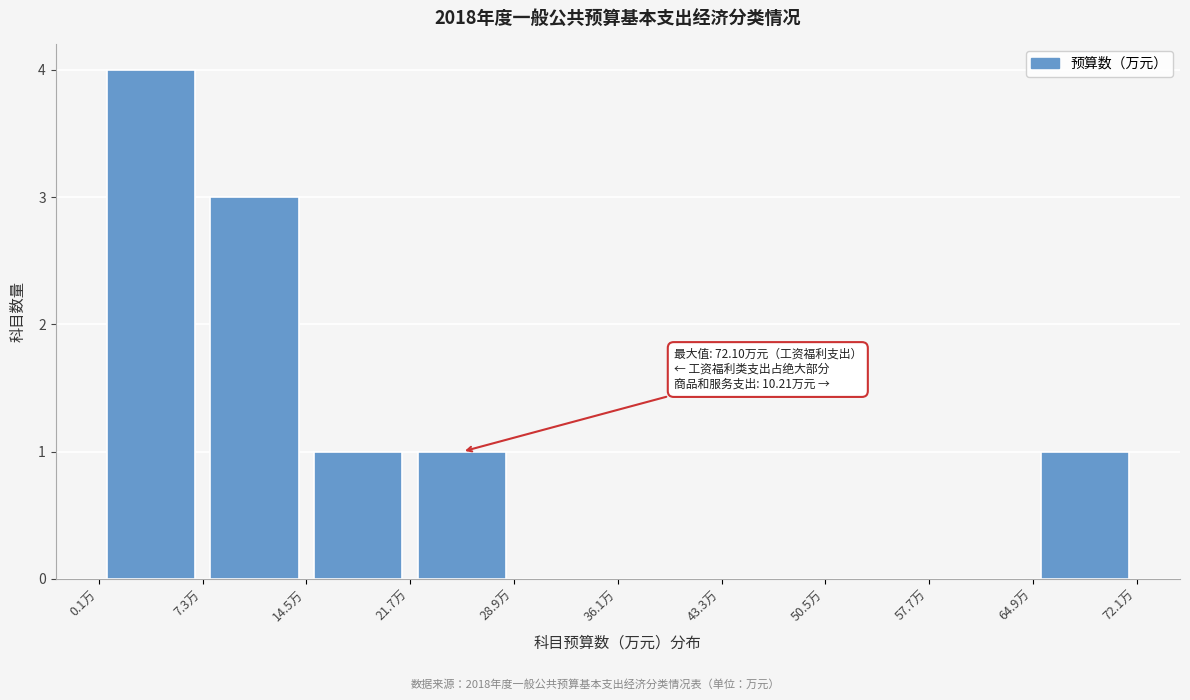

Which range on the x-axis has the tallest bar?

0 to 7